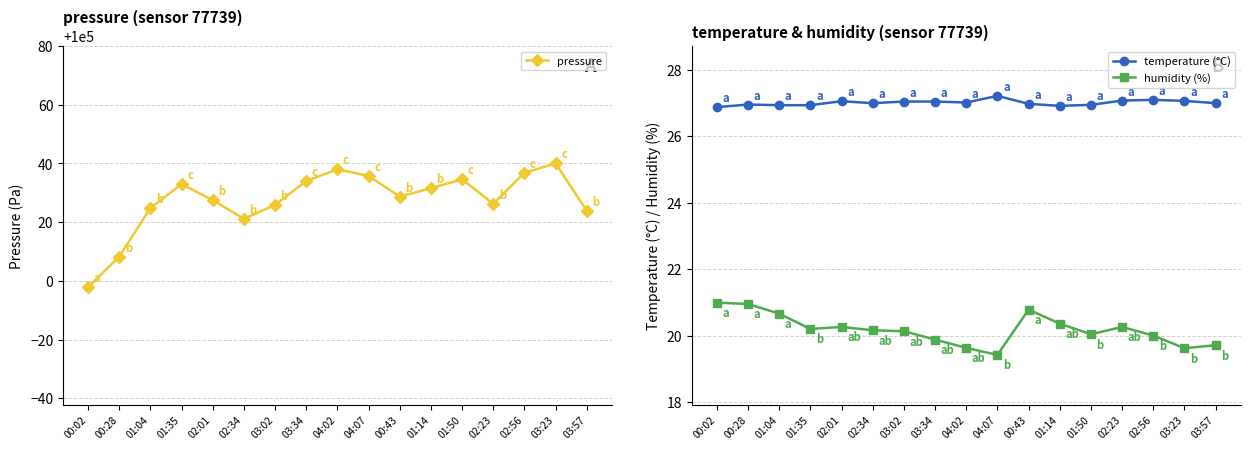

Where does the pressure series first go above 100028?

01:35